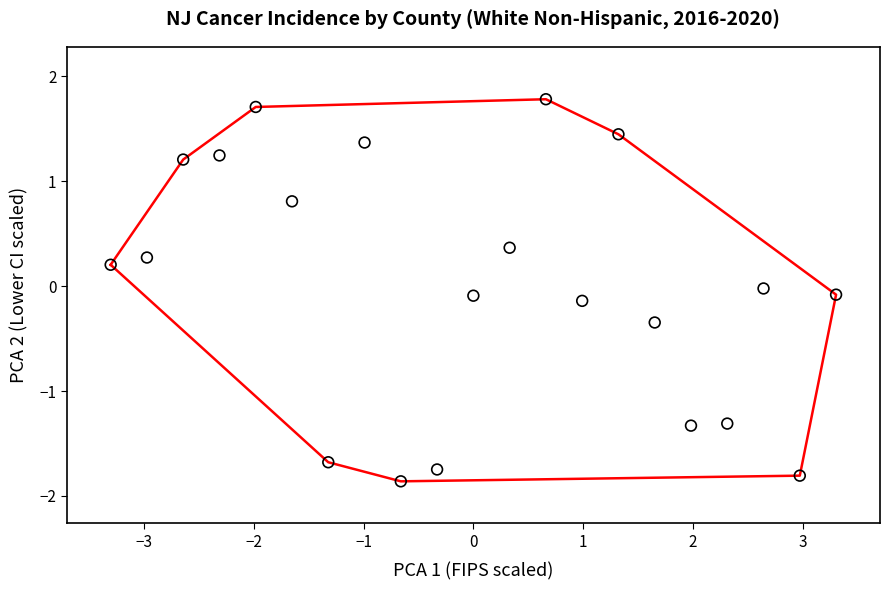

What is the range of X values (max minus min)?

6.6